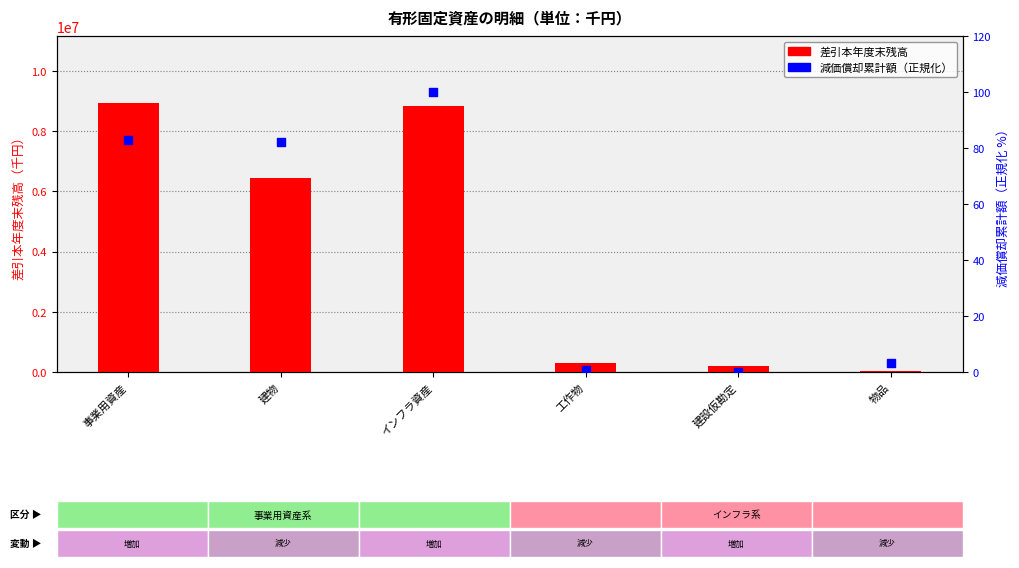

Which series has the largest total across all categories?

差引本年度末残高